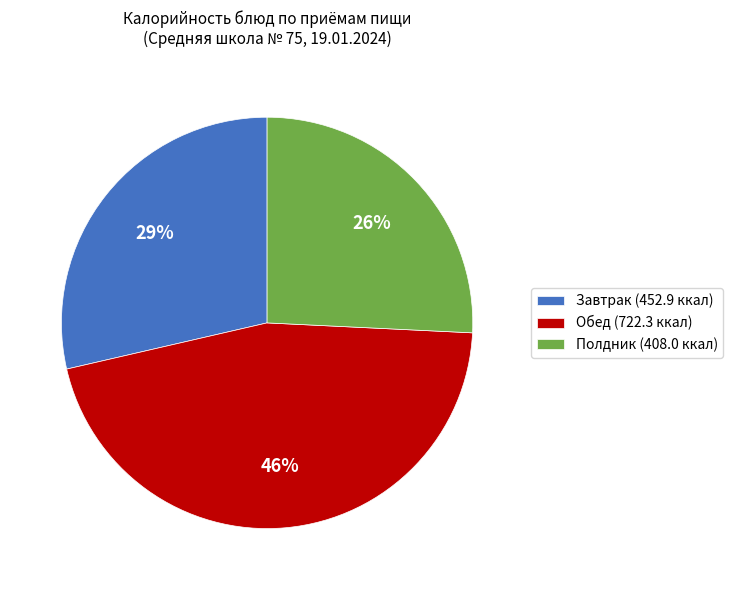

What is the ratio of the value at Обед (722.3 ккал) to the value at Завтрак (452.9 ккал)?

1.6